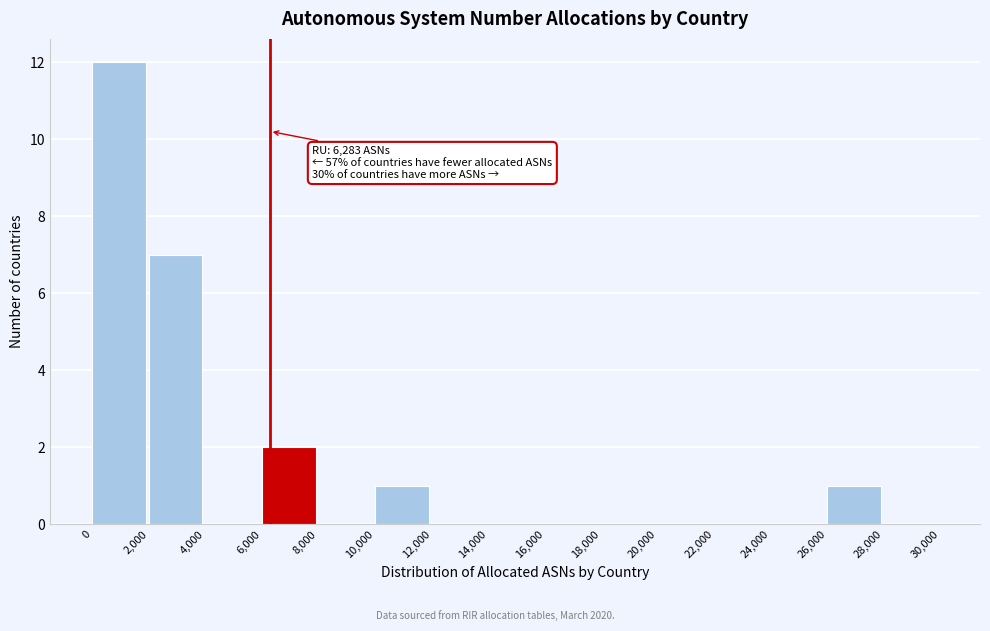

Over which range of the x-axis is the bar tallest?

0 to 2,000